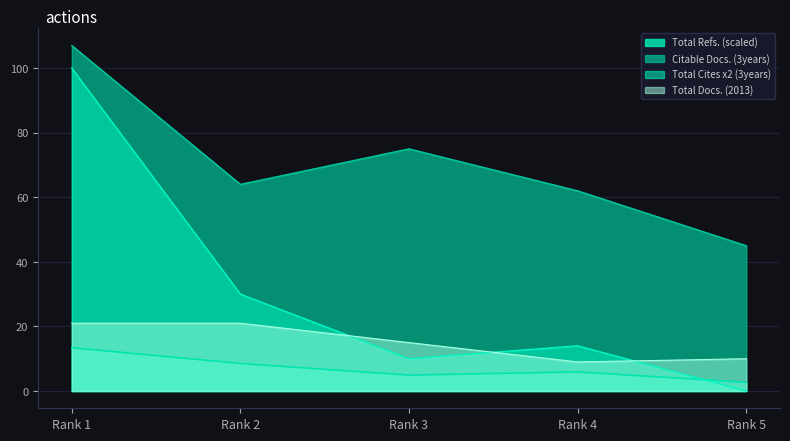

What is the maximum value for Total Cites (3years)?

100.0